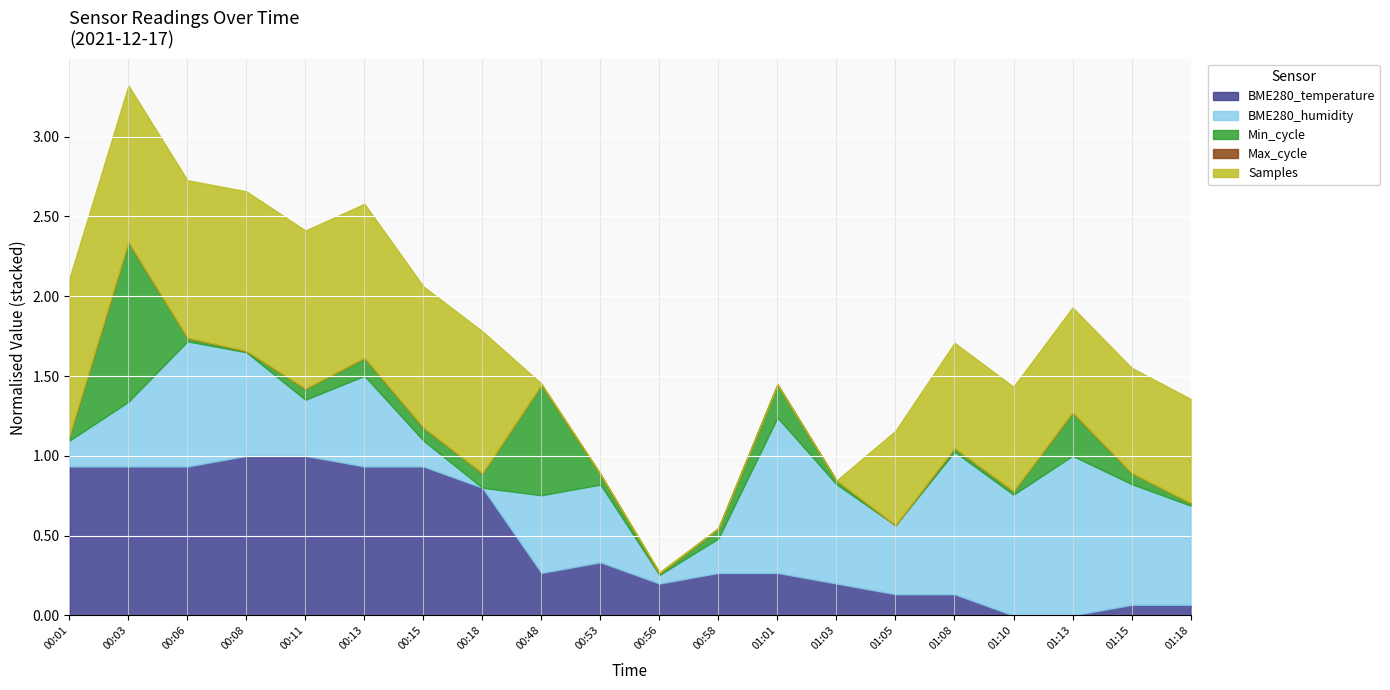

What is the sum of all BME280_temperature values?

9.4